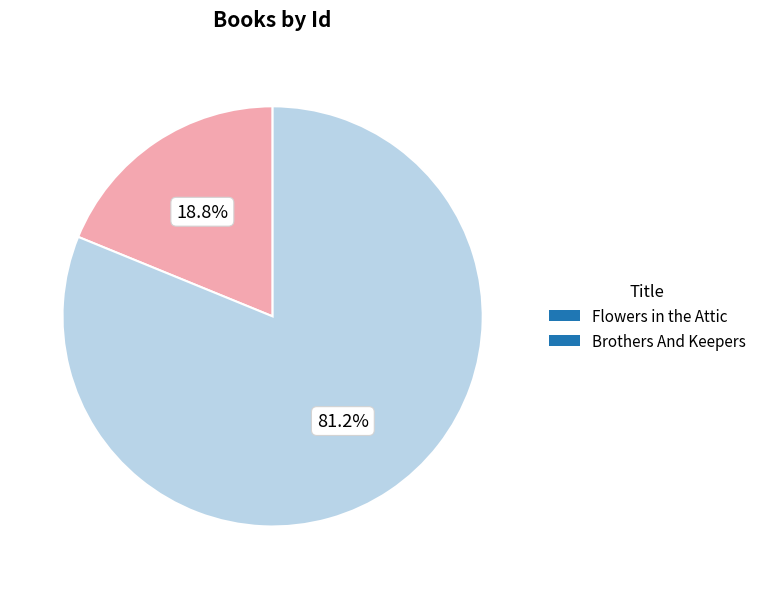

What is the ratio of the value at Flowers in the Attic to the value at Brothers And Keepers?

0.2